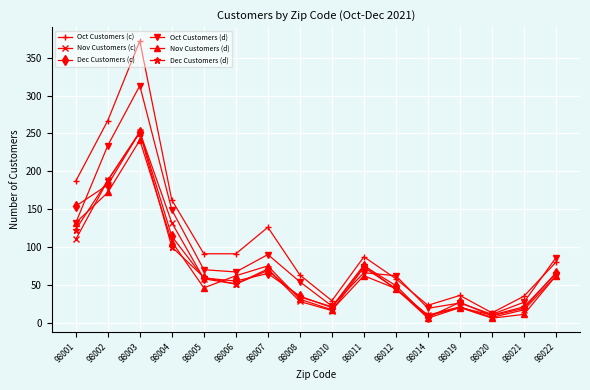

At how many categories does at least one series exceed 6?

16